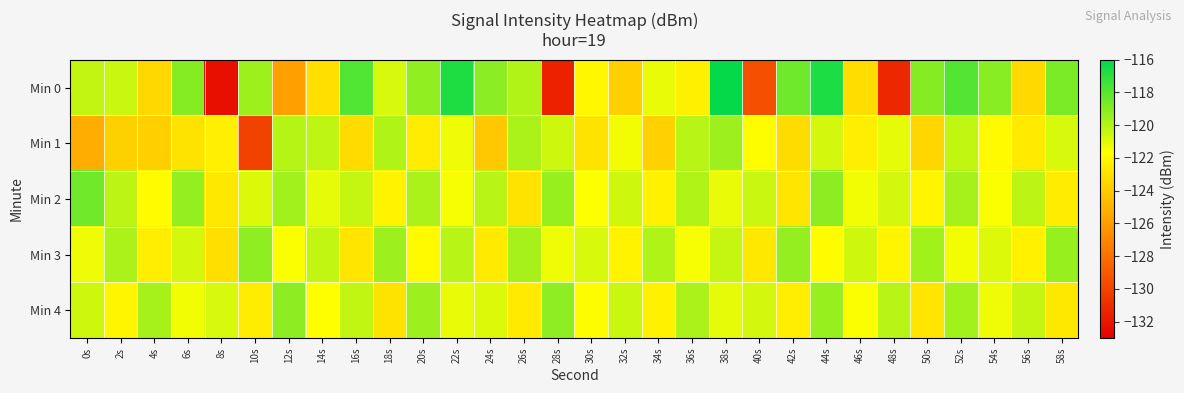

Reading right to left, extract all data points from this chart.

Min 0: 58s=-118.7	56s=-123.4	54s=-119.0	52s=-117.9	50s=-119.0	48s=-131.2	46s=-123.2	44s=-116.6	42s=-118.5	40s=-129.4	38s=-116.2	36s=-122.3	34s=-121.2	32s=-123.8	30s=-122.0	28s=-131.5	26s=-120.0	24s=-119.1	22s=-116.7	20s=-119.2	18s=-120.8	16s=-117.9	14s=-123.1	12s=-125.8	10s=-119.5	8s=-132.3	6s=-119.0	4s=-123.4	2s=-120.5	0s=-120.3
Min 1: 58s=-120.8	56s=-122.6	54s=-121.9	52s=-120.3	50s=-123.5	48s=-121.1	46s=-122.4	44s=-120.7	42s=-123.2	40s=-121.8	38s=-119.5	36s=-120.1	34s=-123.7	32s=-121.4	30s=-122.9	28s=-120.6	26s=-119.8	24s=-124.1	22s=-121.3	20s=-122.5	18s=-119.9	16s=-123.3	14s=-120.2	12s=-120.1	10s=-130.0	8s=-122.3	6s=-122.9	4s=-123.8	2s=-123.7	0s=-125.3
Min 2: 58s=-122.5	56s=-120.2	54s=-121.6	52s=-119.7	50s=-122.1	48s=-120.7	46s=-121.4	44s=-119.1	42s=-122.8	40s=-120.5	38s=-121.2	36s=-119.9	34s=-122.3	32s=-120.6	30s=-121.7	28s=-119.4	26s=-122.9	24s=-120.1	22s=-121.5	20s=-119.8	18s=-122.2	16s=-120.4	14s=-121.1	12s=-119.6	10s=-120.9	8s=-122.7	6s=-119.3	4s=-121.8	2s=-120.2	0s=-118.5
Min 3: 58s=-119.4	56s=-122.3	54s=-120.9	52s=-121.4	50s=-119.6	48s=-122.1	46s=-120.6	44s=-121.8	42s=-119.3	40s=-122.7	38s=-120.4	36s=-121.5	34s=-119.9	32s=-122.2	30s=-120.8	28s=-121.3	26s=-119.7	24s=-122.6	22s=-120.1	20s=-121.9	18s=-119.5	16s=-122.8	14s=-120.3	12s=-121.6	10s=-119.2	8s=-123.1	6s=-120.7	4s=-122.4	2s=-119.8	0s=-121.3
Min 4: 58s=-122.7	56s=-120.4	54s=-121.3	52s=-119.6	50s=-122.8	48s=-120.1	46s=-121.6	44s=-119.4	42s=-122.4	40s=-120.7	38s=-121.1	36s=-119.8	34s=-122.3	32s=-120.5	30s=-121.8	28s=-119.2	26s=-122.6	24s=-120.9	22s=-121.2	20s=-119.5	18s=-122.9	16s=-120.3	14s=-121.7	12s=-119.1	10s=-122.5	8s=-120.8	6s=-121.4	4s=-119.7	2s=-122.1	0s=-120.6